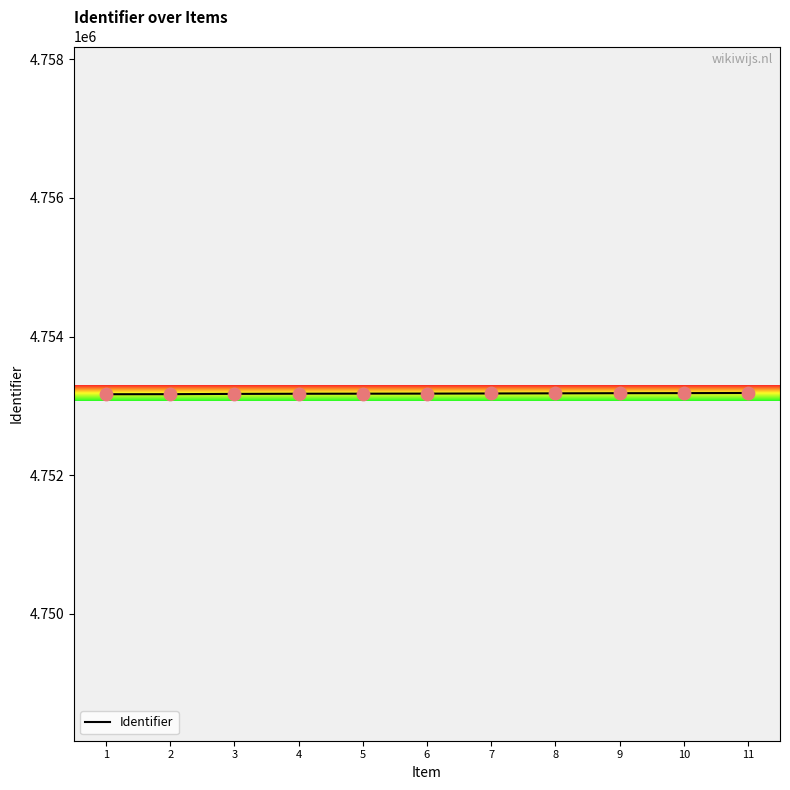

Approximately how many times larger is the value at 10 compared to 5?

1.0